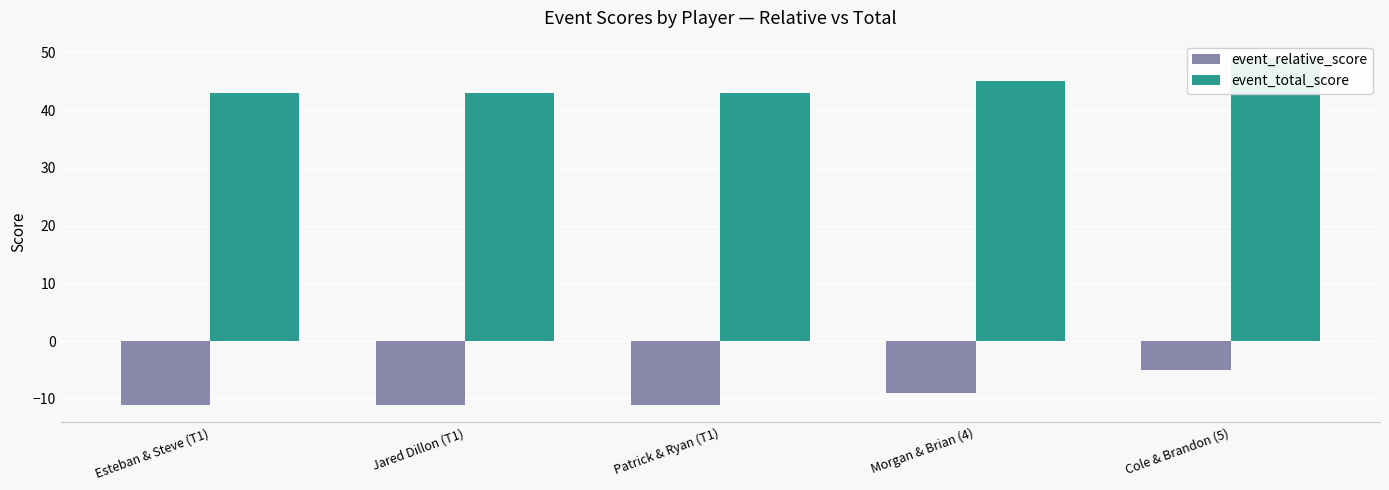

Reading right to left, what are all the values shown in this chart?

event_relative_score: Cole & Brandon (5)=-5	Morgan & Brian (4)=-9	Patrick & Ryan (T1)=-11	Jared Dillon (T1)=-11	Esteban & Steve (T1)=-11
event_total_score: Cole & Brandon (5)=49	Morgan & Brian (4)=45	Patrick & Ryan (T1)=43	Jared Dillon (T1)=43	Esteban & Steve (T1)=43